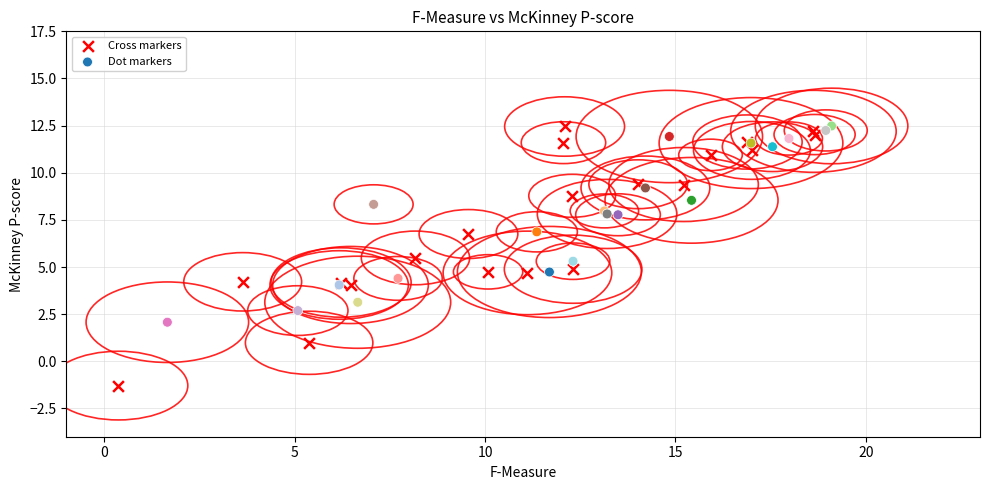

What are all the series names shown in the legend?

Cross markers, Dot markers